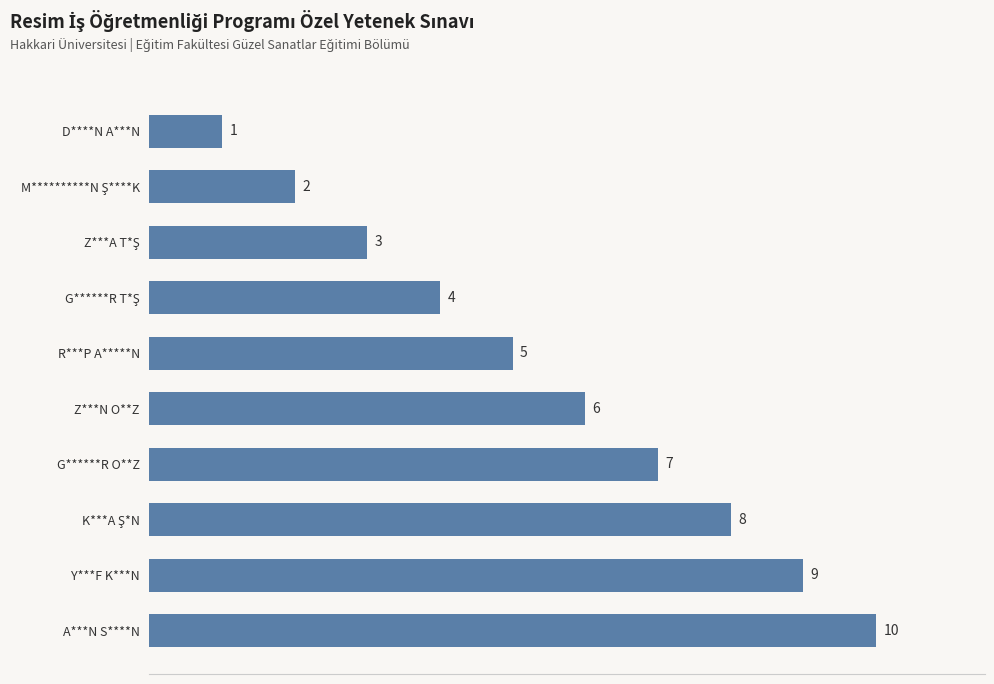

What is the difference between the second highest and second lowest values?

7